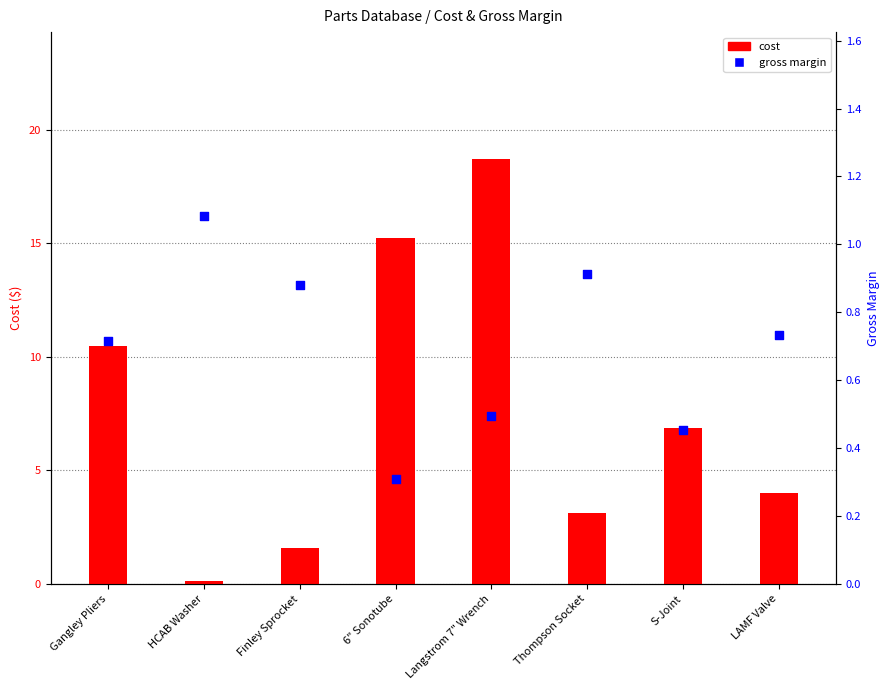

Which series contains the highest Y value?

cost